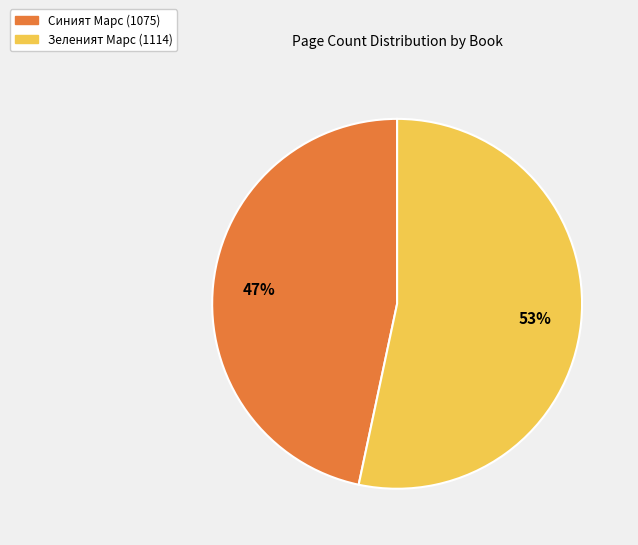

Is the sum of Зеленият Марс (1114) and Синият Марс (1075) greater than half?

Yes